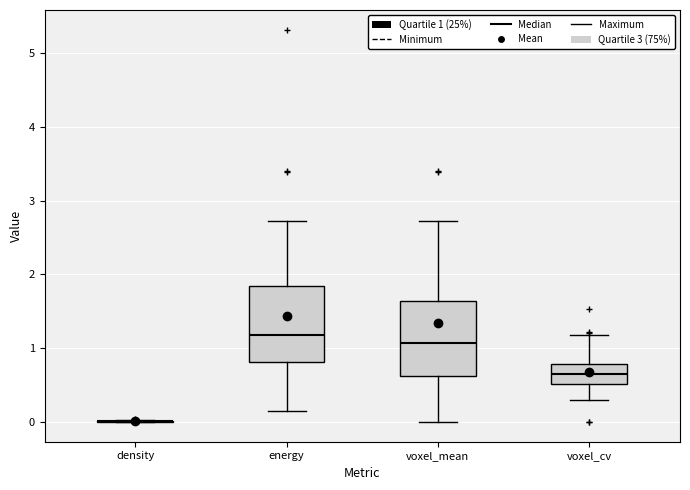

Reading left to right, transcribe this box plot: for each box, give where its median line is, the range the box spans, and where its two whiskers end, as read against the y-axis. The values are not printed on the chart, so give them approximately, as read against the axis.

density: box collapsed to a line at 0.0, whiskers 0.0 to 0.0
energy: median 1.2, box 0.8 to 1.8, whiskers 0.2 to 2.7
voxel_mean: median 1.1, box 0.6 to 1.6, whiskers 0.0 to 2.7
voxel_cv: median 0.6, box 0.5 to 0.8, whiskers 0.3 to 1.2